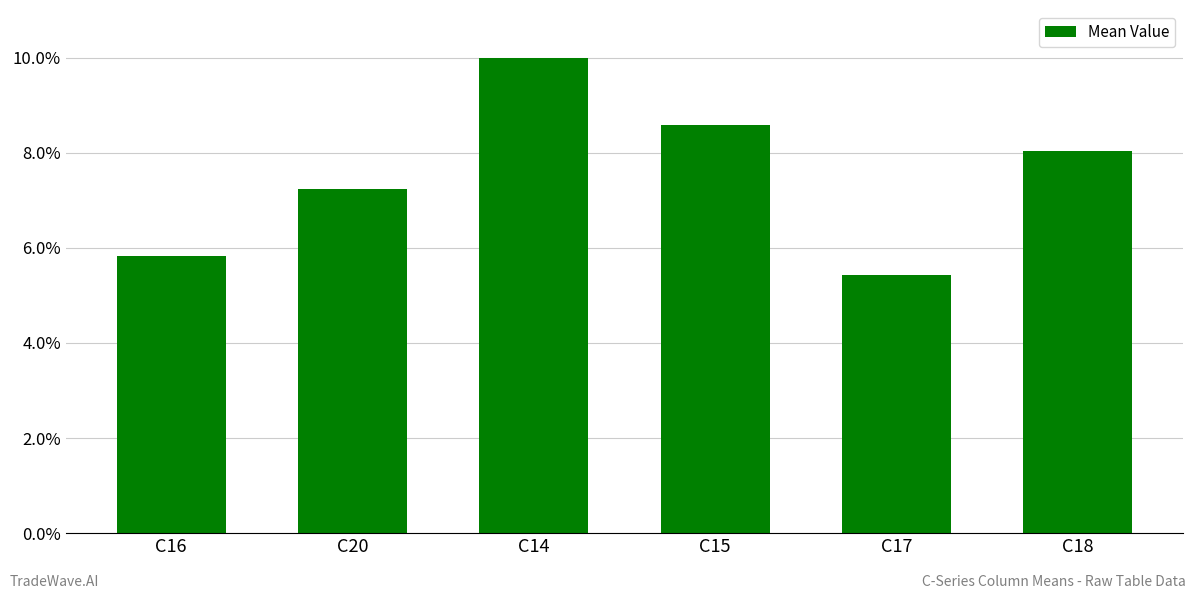

How many bars are there in total?

6